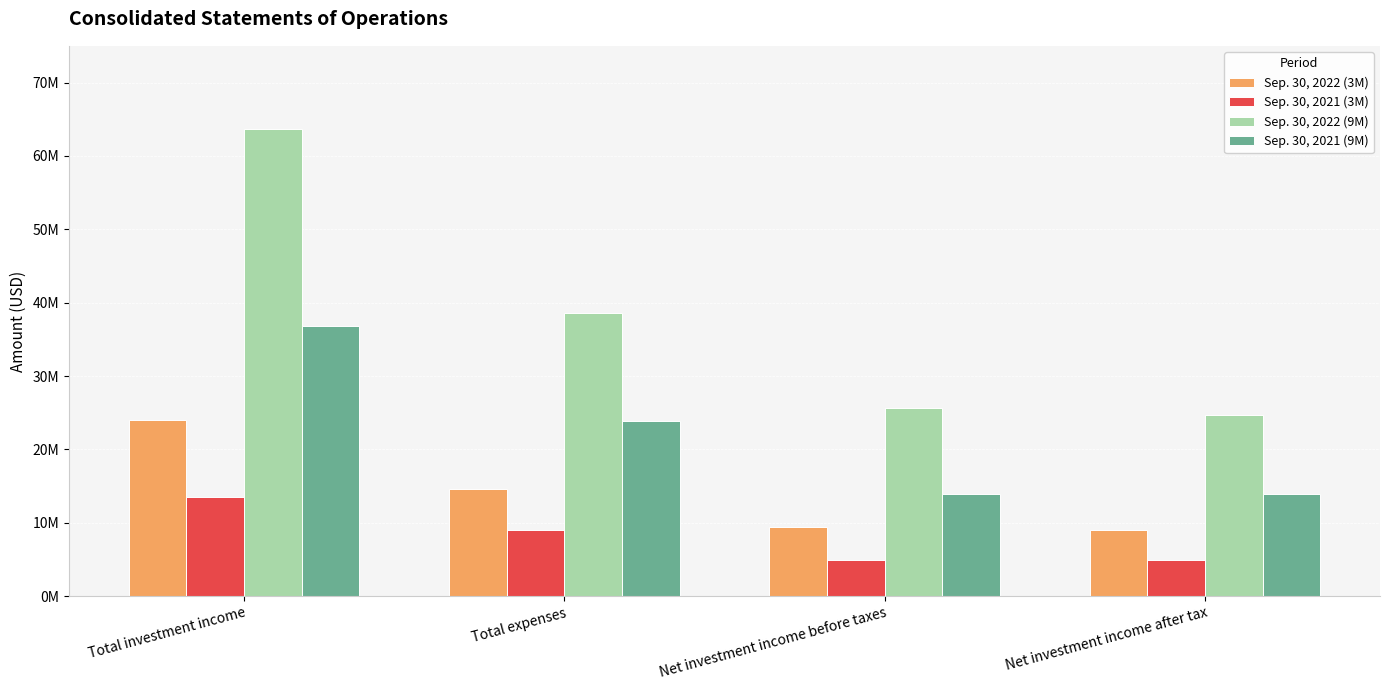

Does the chart contain stacked bars?

No